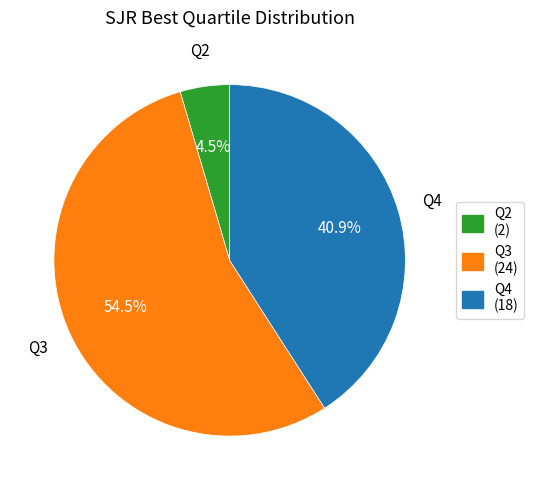

To the nearest percent, what is the average slice percentage?

33%